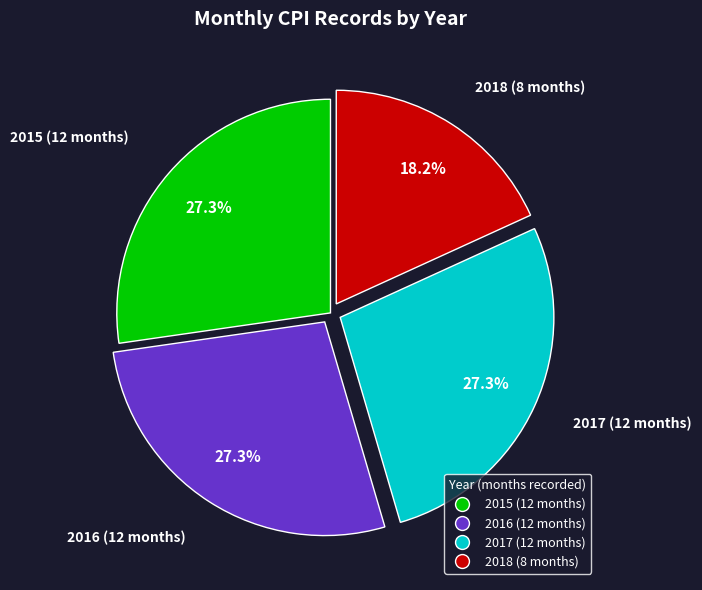

Is it true that 2017 is 27% of the pie?

True